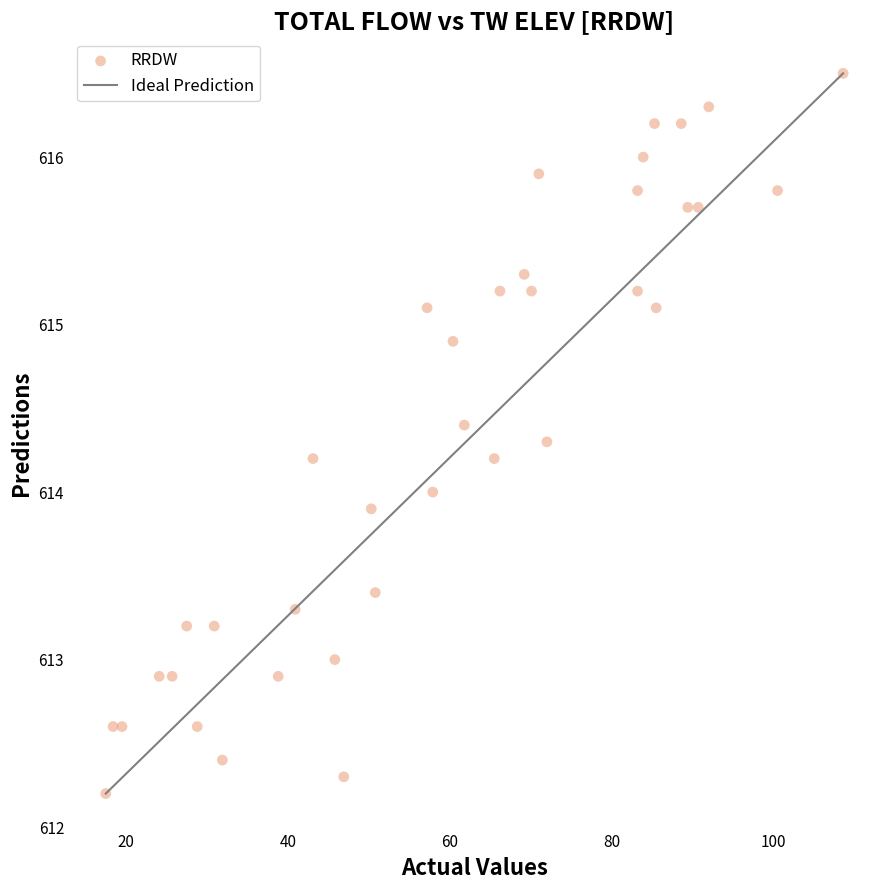

What is the range of X values (max minus min)?

91.1